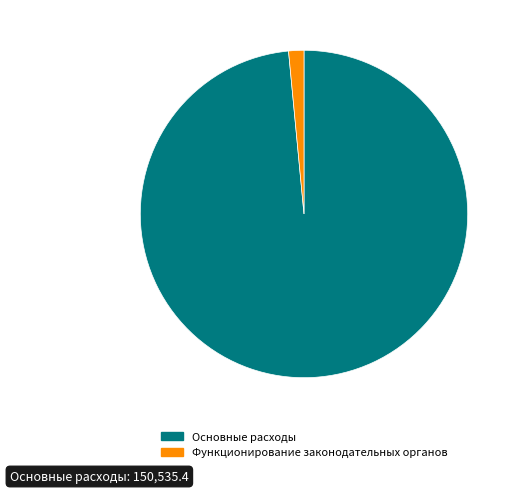

Is there a majority slice in this chart?

Yes